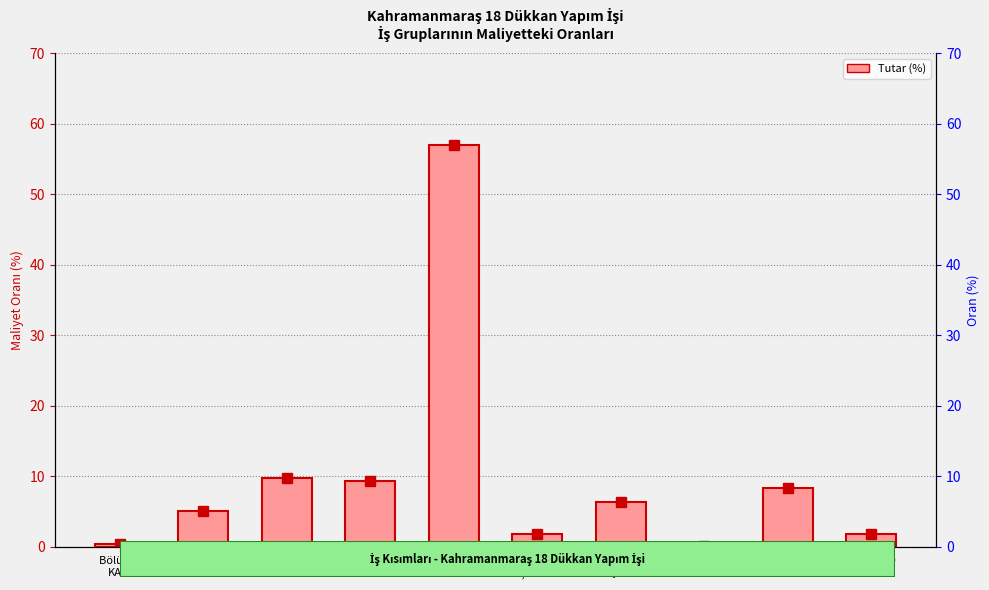

Does the chart contain stacked bars?

No